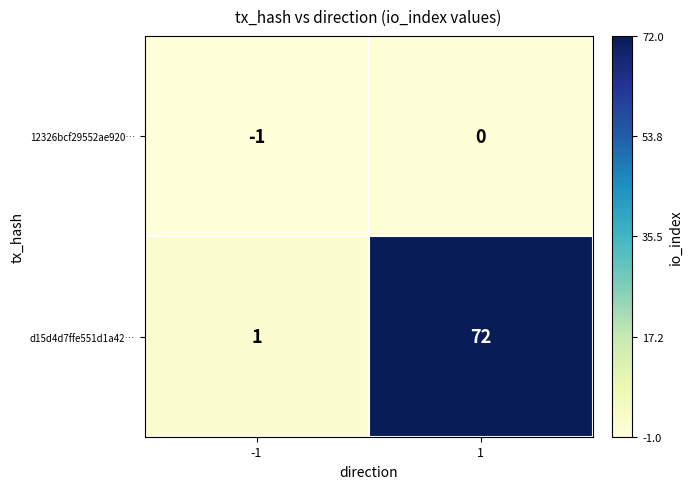

What is the greatest value displayed?

72